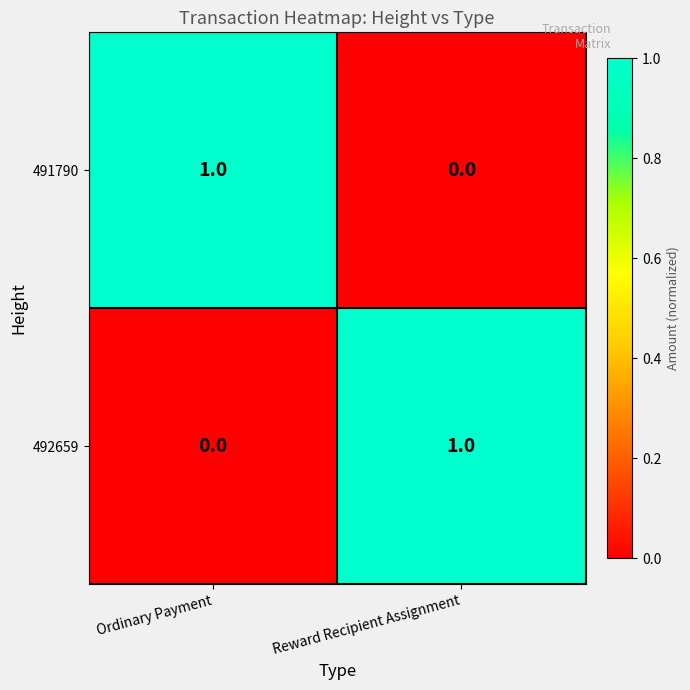

List the labels in order of 492659 value, largest first.

Reward Recipient Assignment, Ordinary Payment